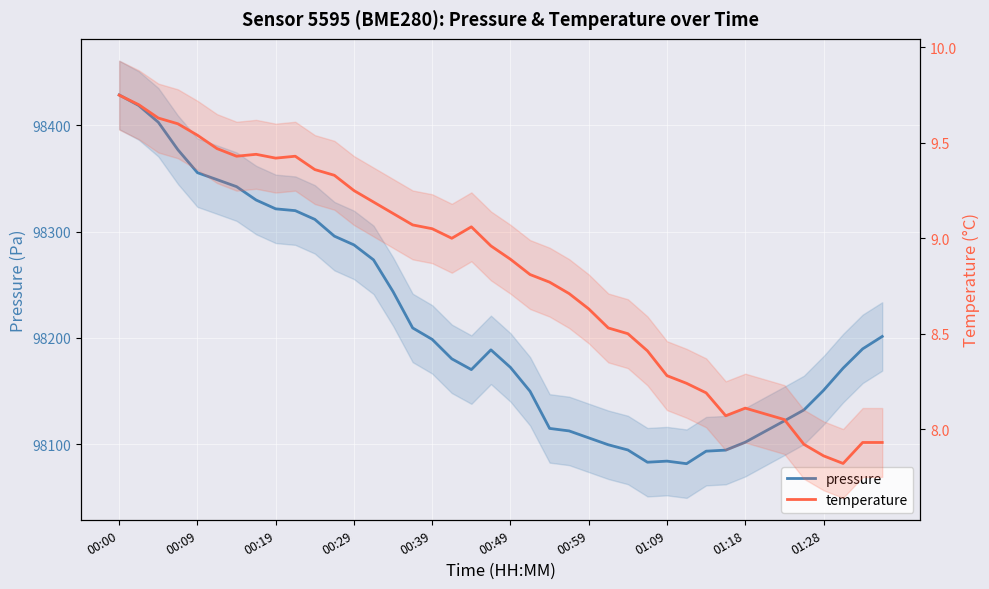

What is the label of the 6th point from the right?

34